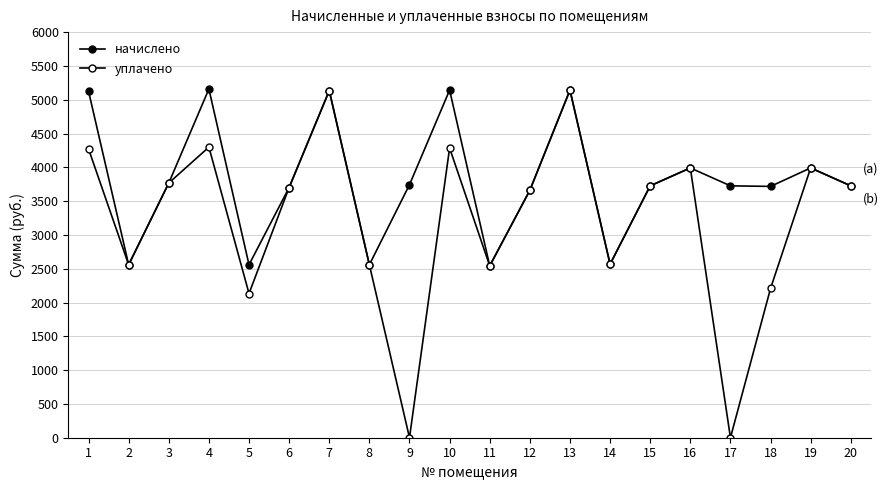

True or false: уплачено and начислено cross at least once.

False